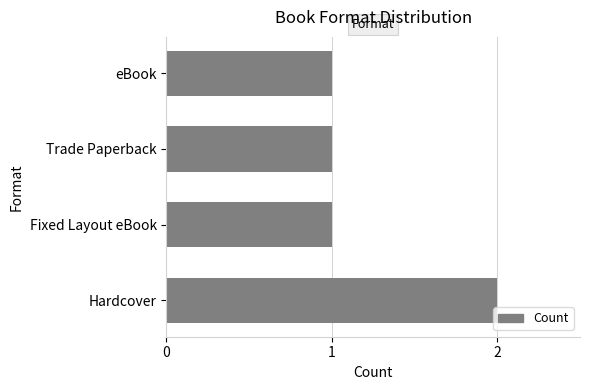

Does the chart contain any negative values?

No